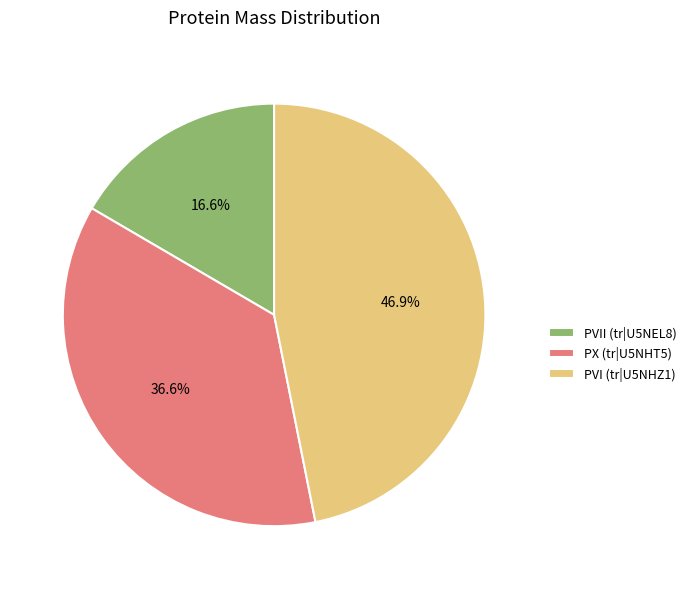

How many segments does this pie chart have?

3